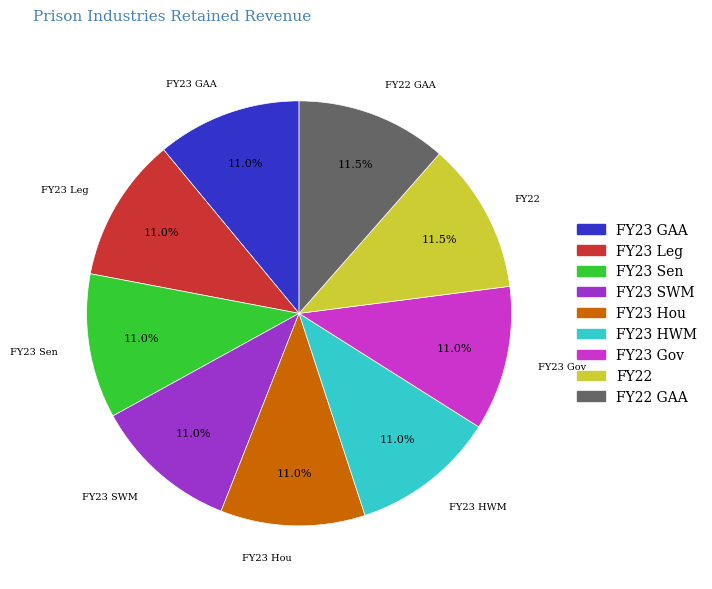

Combined, what portion of the pie is FY23 Leg and FY23 Sen?

22.0%